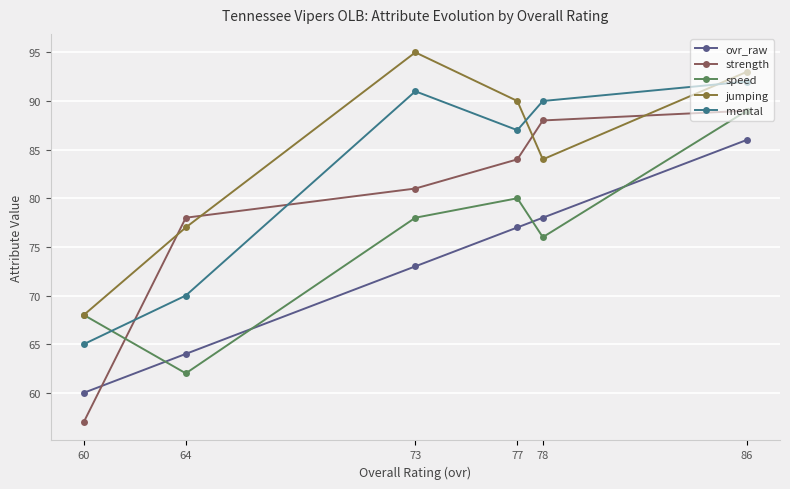

Rank the series by their average value, from highest to lowest.

jumping, mental, strength, speed, ovr_raw